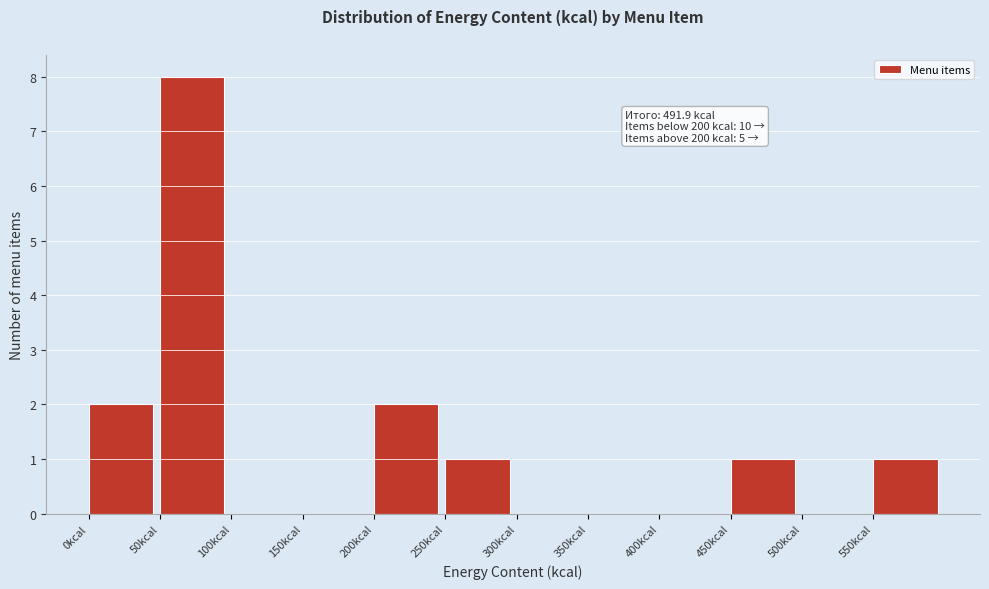

Which range on the x-axis has the tallest bar?

50 to 100